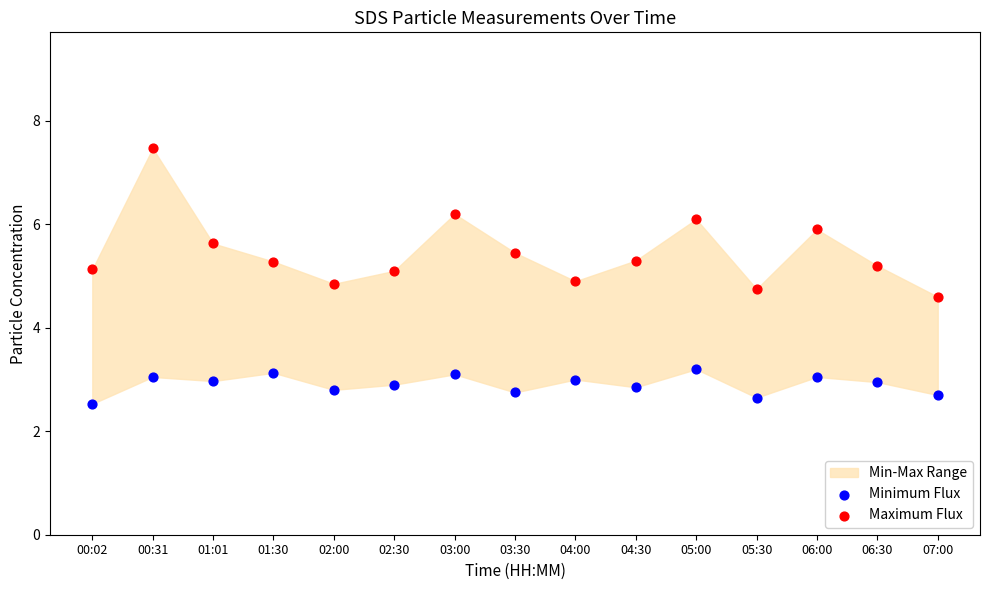

Which series reaches the maximum Y coordinate?

Maximum Flux